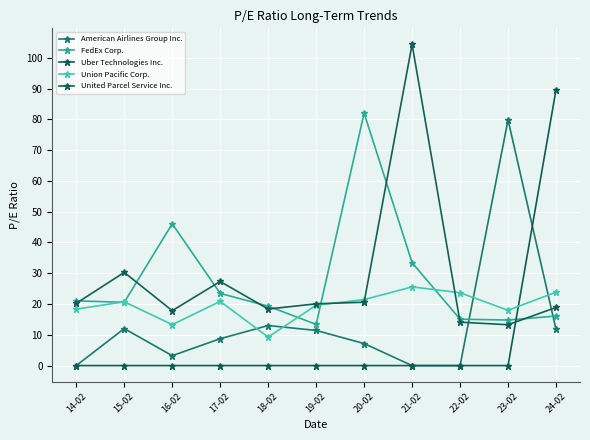

Reading left to right, list all the values displayed in this chart.

American Airlines Group Inc.: 0.0	12.0	3.2	8.7	13.0	11.4	7.2	0.0	0.0	79.8	11.8
FedEx Corp.: 21.0	20.6	46.1	23.4	19.3	13.4	82.0	33.4	15.1	14.8	16.1
Uber Technologies Inc.: 0.0	0.0	0.0	0.0	0.0	0.0	0.0	0.0	0.0	0.0	89.6
Union Pacific Corp.: 18.4	20.7	13.3	20.9	9.3	19.6	21.4	25.6	23.7	18.0	23.9
United Parcel Service Inc.: 20.2	30.3	17.8	27.3	18.4	20.1	20.6	104.3	14.1	13.3	18.9